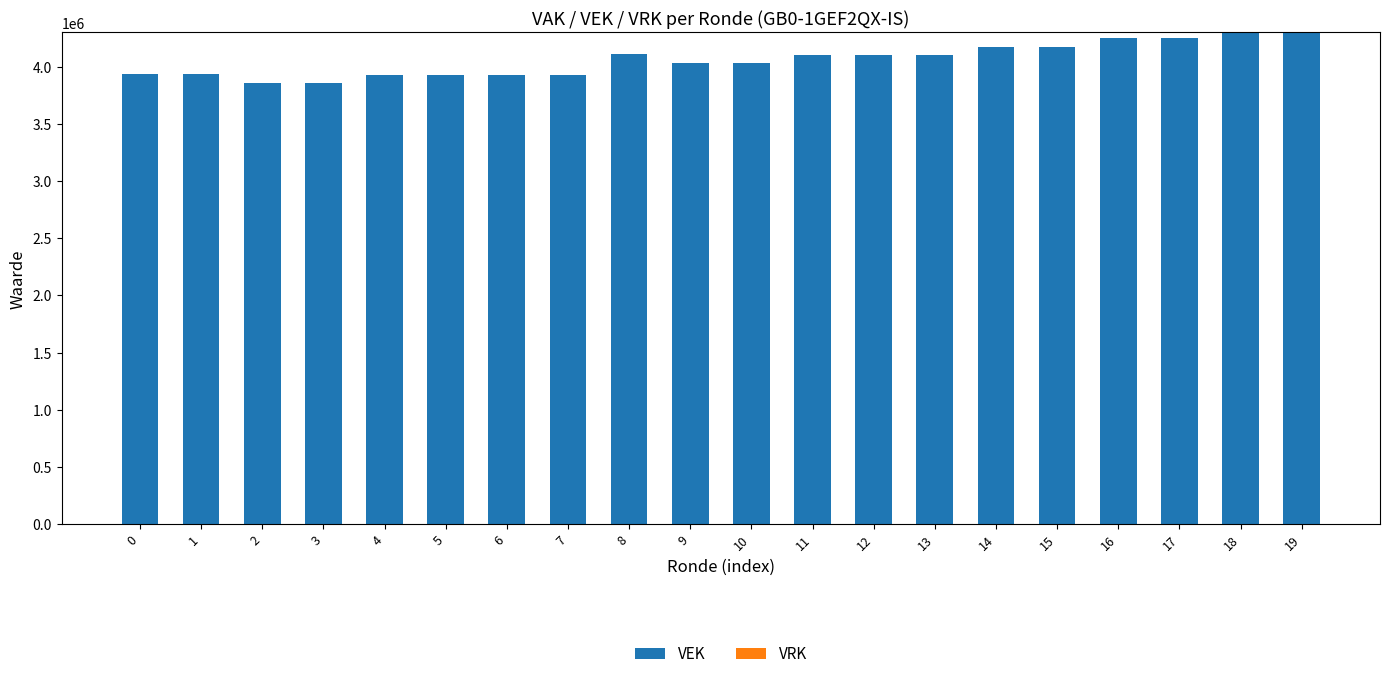

How many bars are there in total?

20